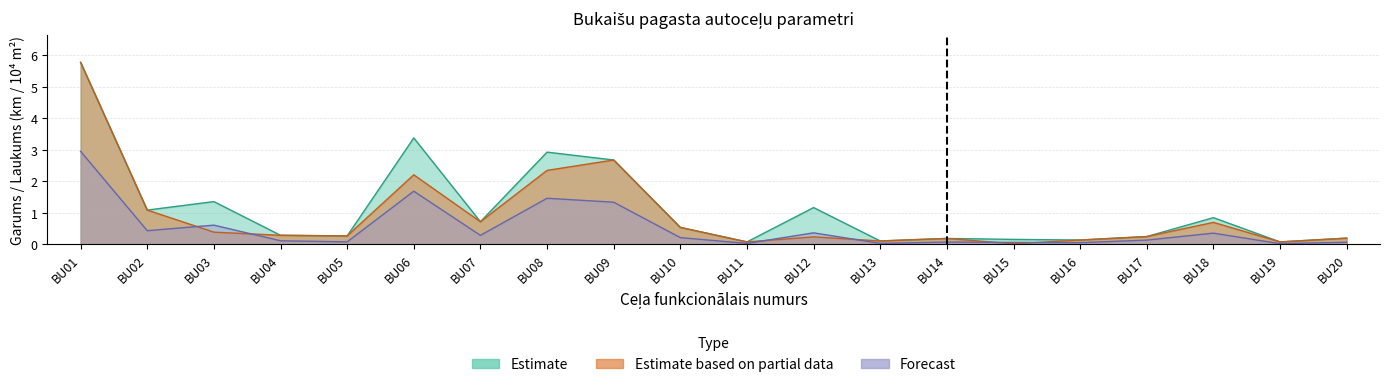

How many interior local valleys does the Estimate based on partial data (posma km) series have?

6